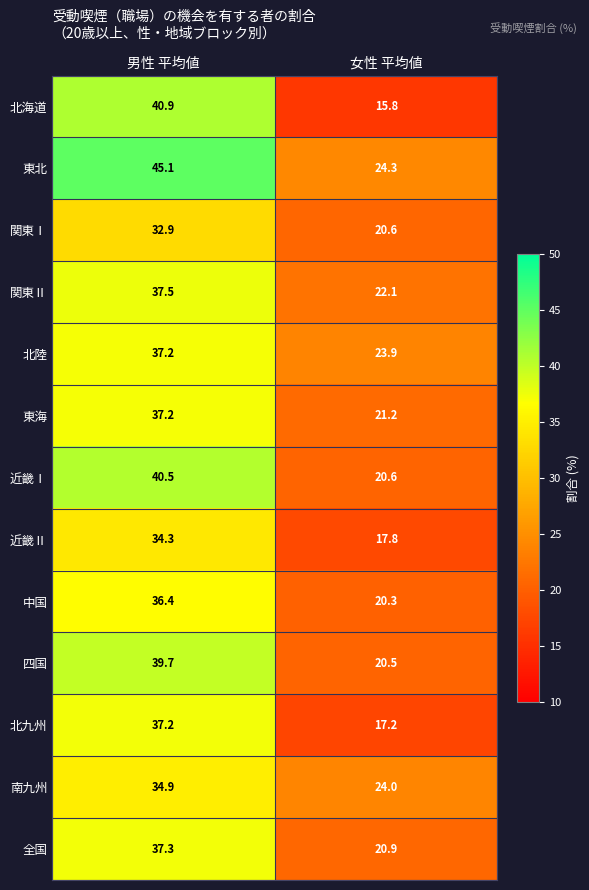

Rank the categories by 四国 value from lowest to highest.

女性 平均値, 男性 平均値